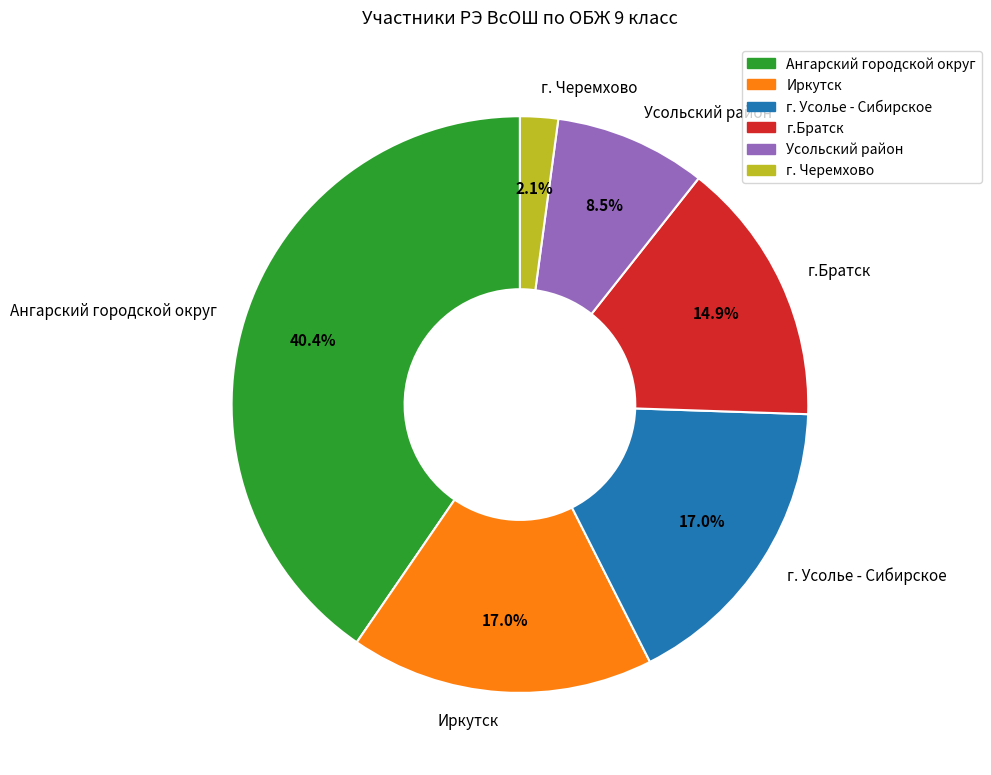

What is the largest slice in the pie chart?

Ангарский городской округ